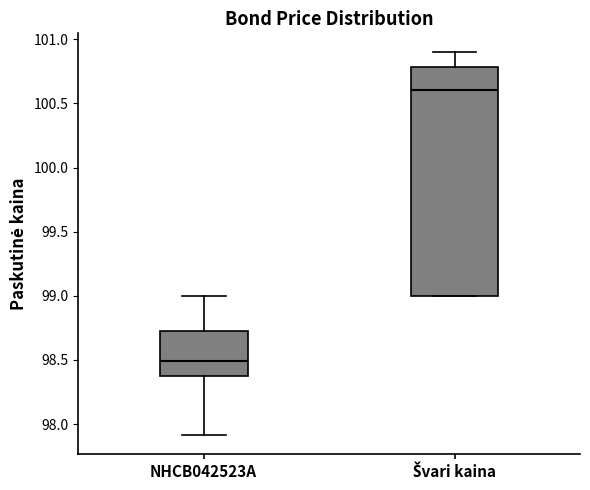

Reading left to right, read every box against the y-axis: the position of its median line, the range the box covers, and the ends of its whiskers. The values are not printed on the chart, so give them approximately, as read against the axis.

NHCB042523A: median 98.50, box 98.35 to 98.70, whiskers 97.90 to 99.00
Švari kaina: median 100.60, box 99.00 to 100.80, whiskers 99.00 to 100.90